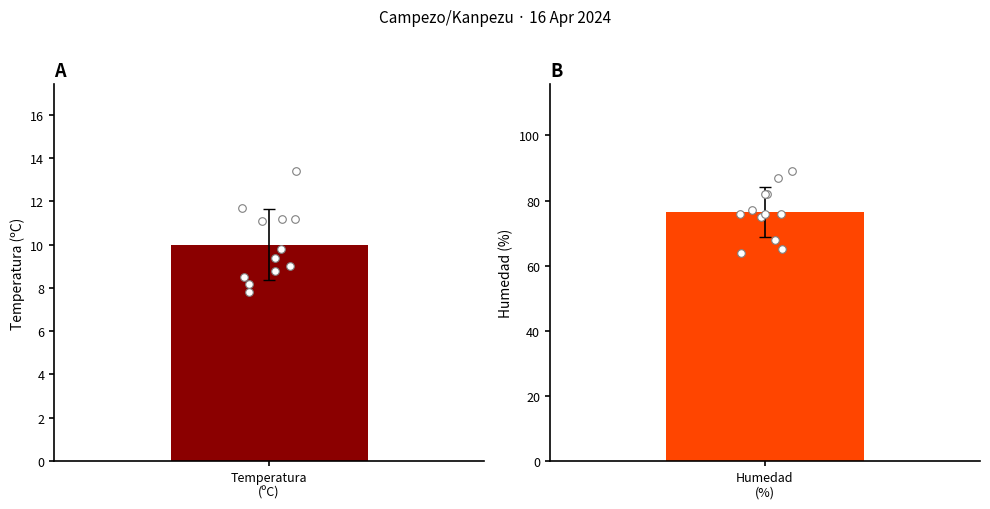

Which series has the largest total across all categories?

Humedad (%)